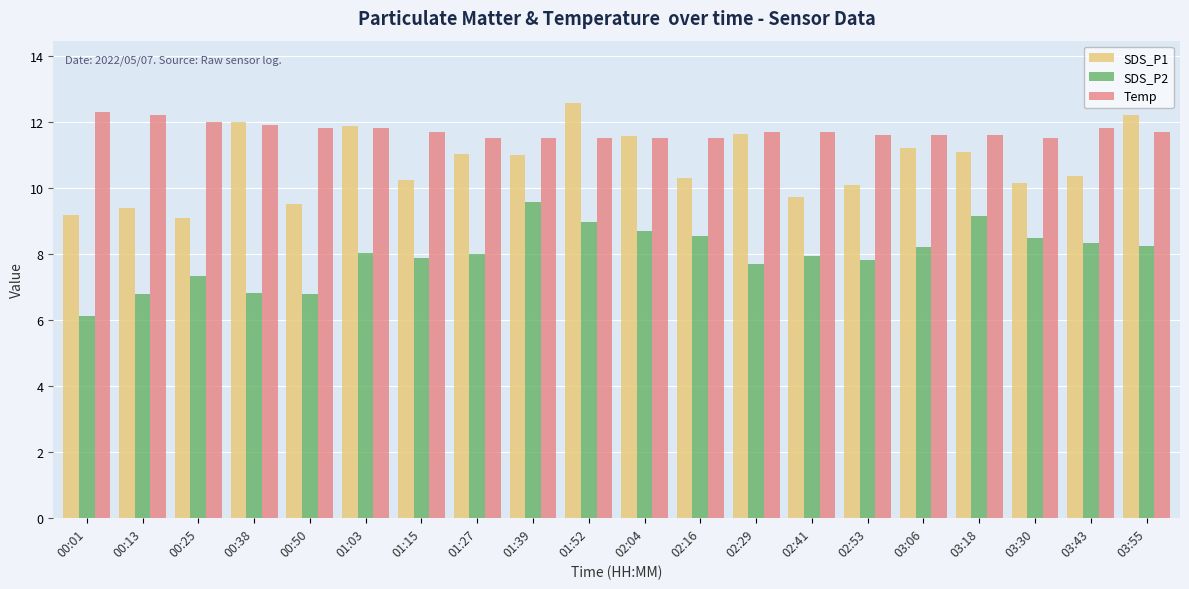

How many bars are there in each group?

3